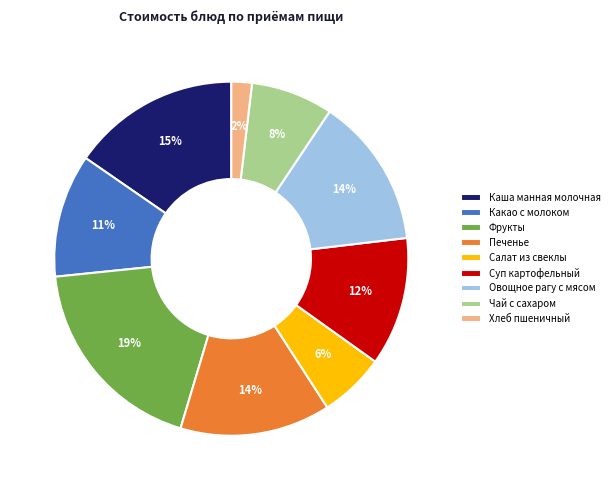

What percentage is the Печенье slice, to the nearest percent?

14%